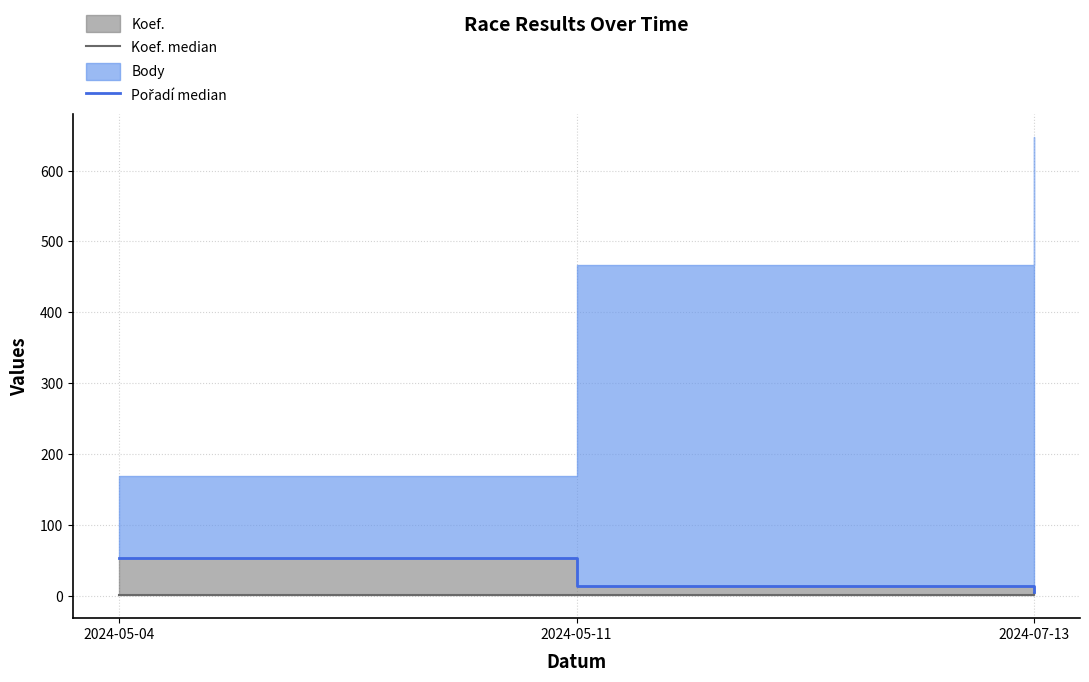

Where is Koef. median nearest to the value 2?

2024-05-11